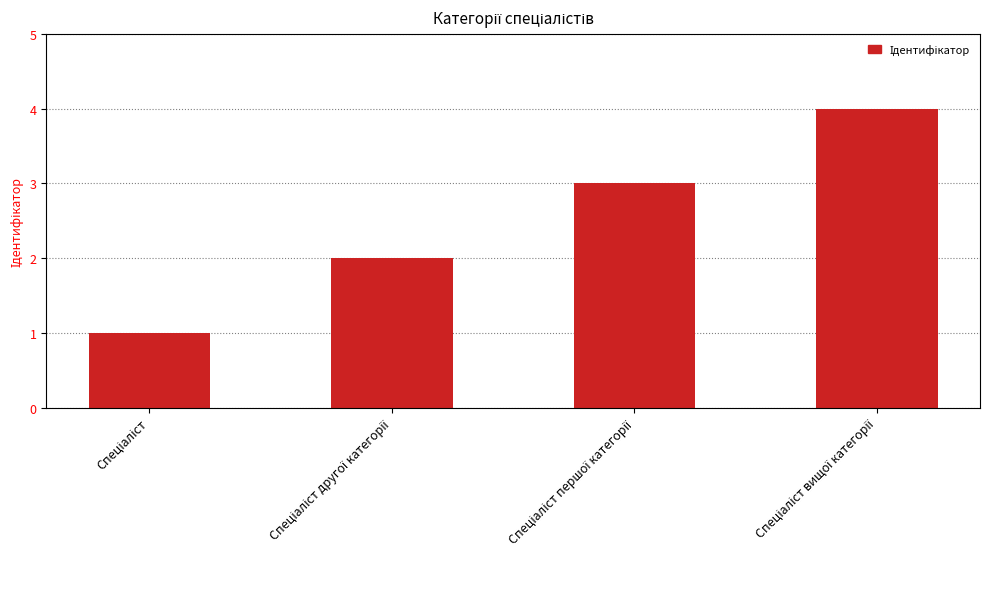

What is the greatest value displayed?

4